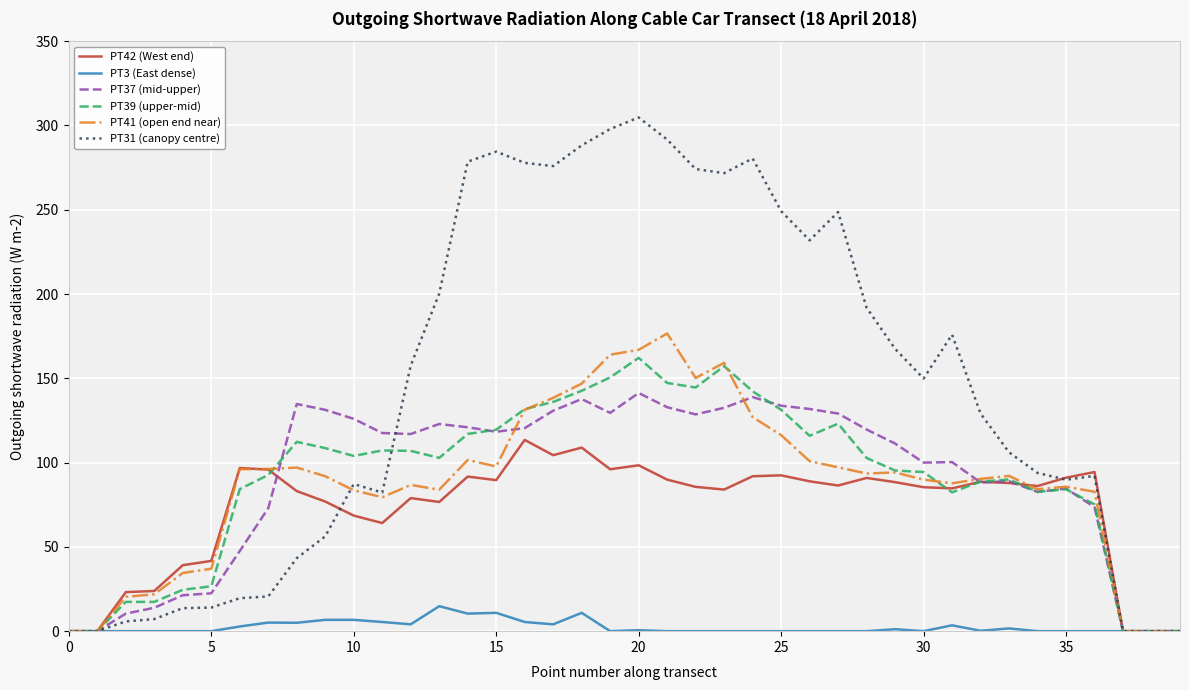

List the series in order of their peak value, highest first.

PT31 (canopy centre), PT41 (open end near), PT39 (upper-mid), PT37 (mid-upper), PT42 (West end), PT3 (East dense)